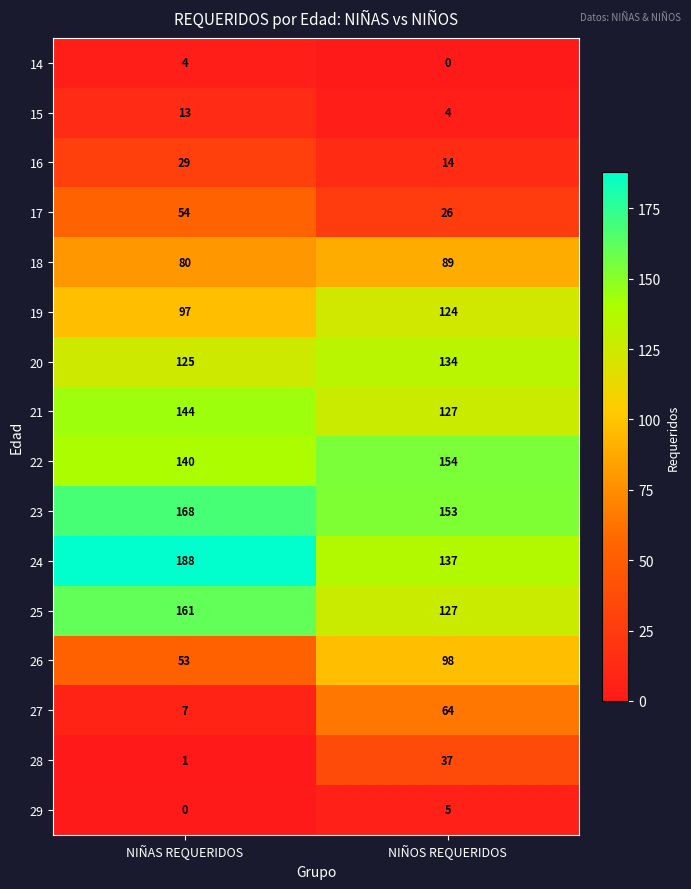

The value of 14 at NIÑOS REQUERIDOS is 1. True or false?

False